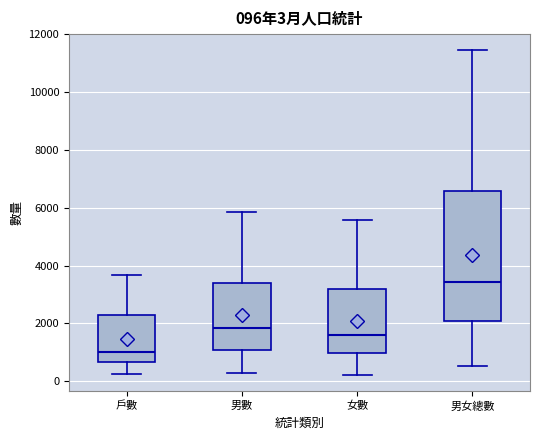

Which box has the lowest median line?

戶數